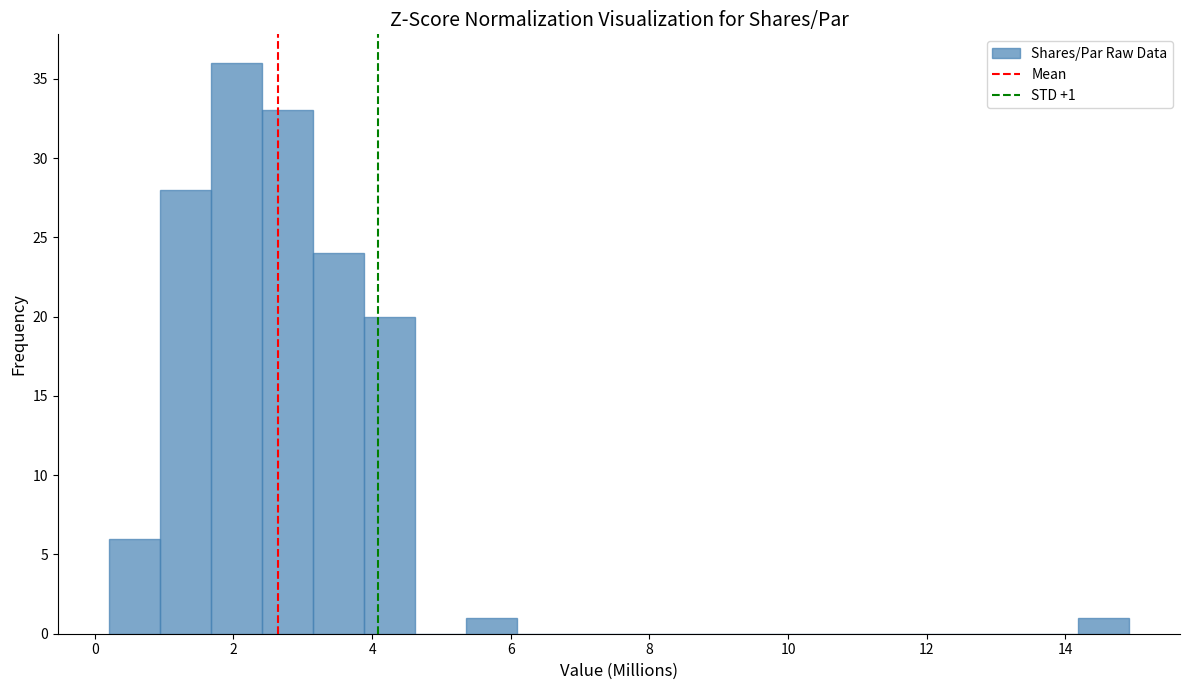

Read against the x-axis, roughly where is the centre of the tallest bar?

2.0